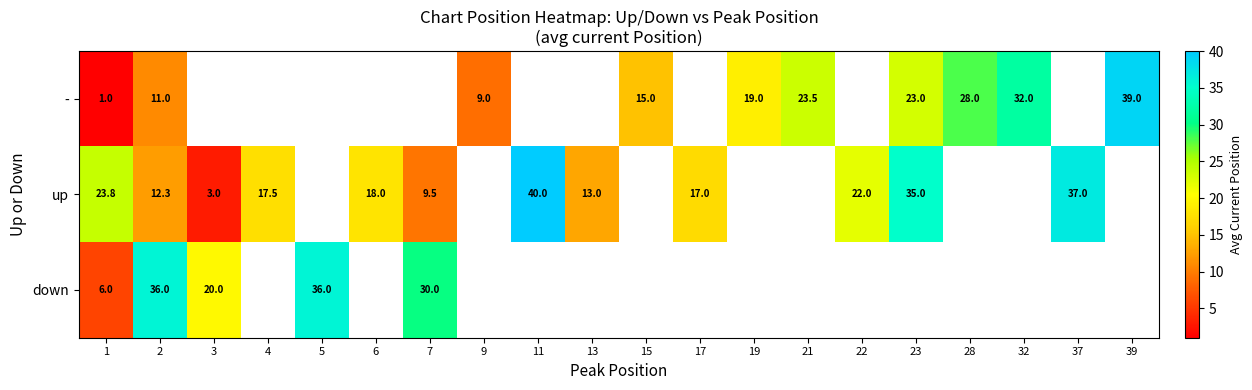

The value of - at 28 is 39.8. True or false?

False